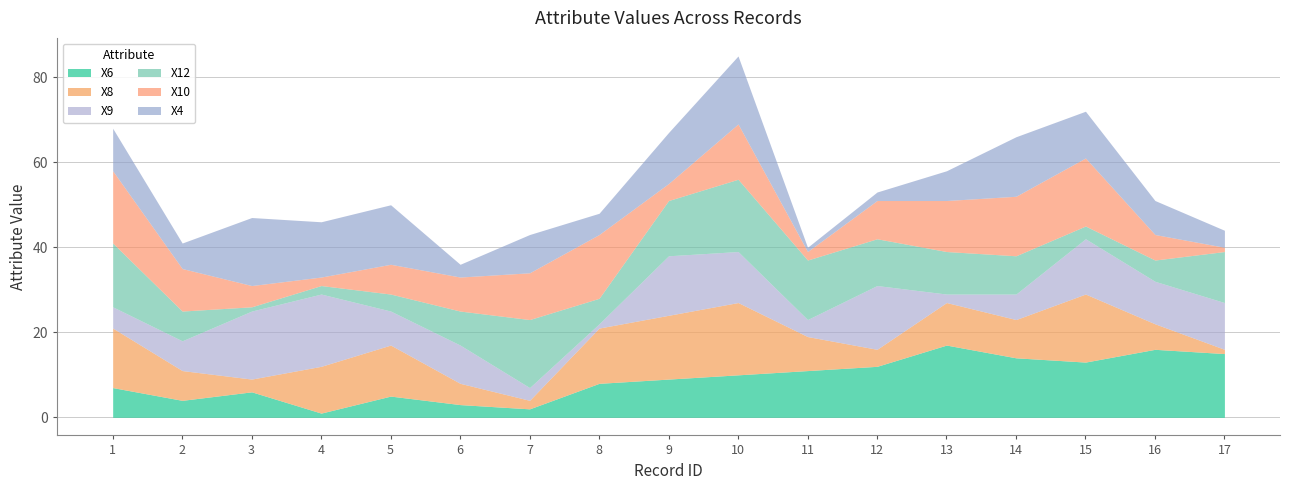

What is the difference between the maximum and minimum values in the X6 series?

16